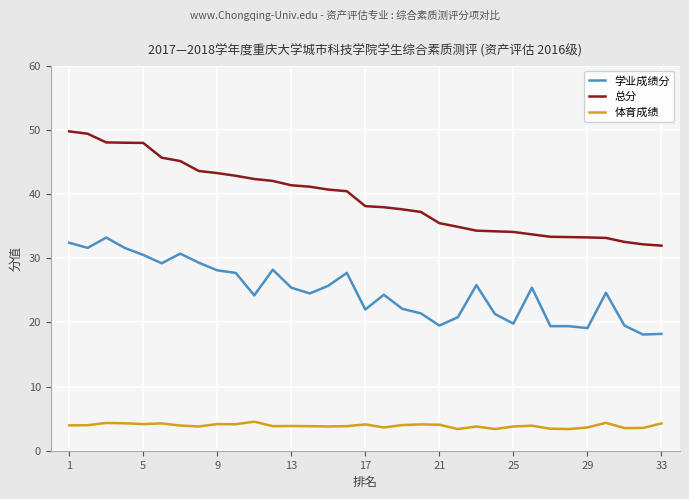

True or false: 体育成绩 and 总分 intersect in this chart.

False